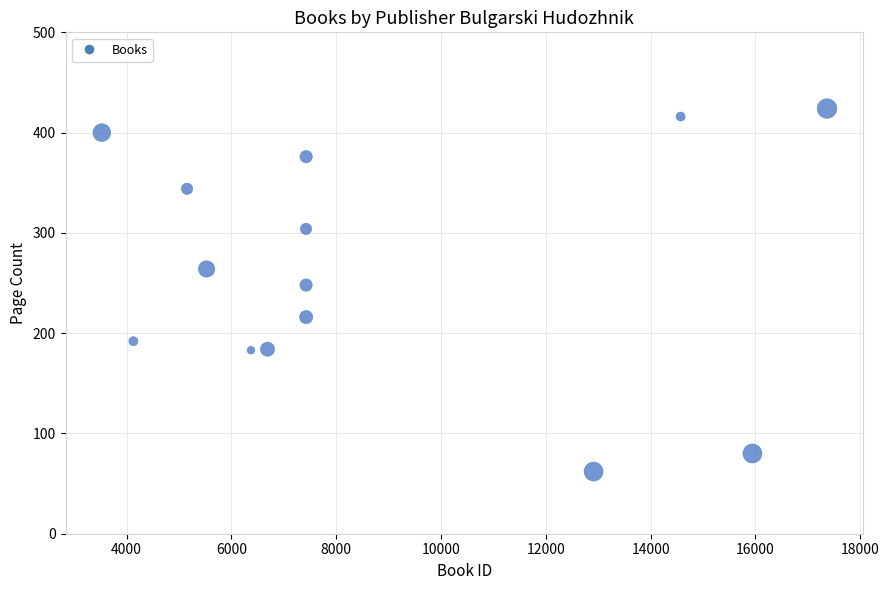

What is the range of X values (max minus min)?

13838